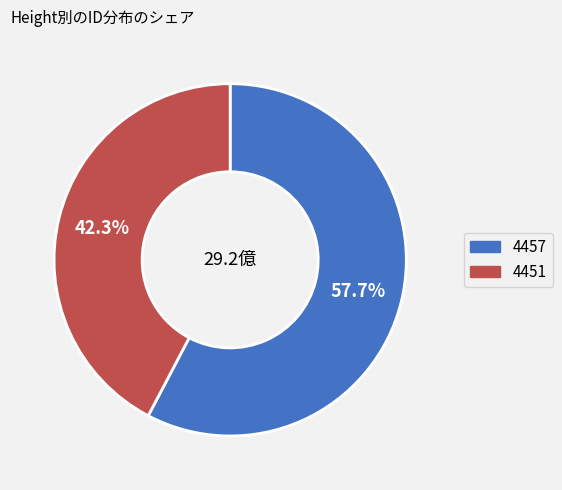

Is the sum of 4457 and 4451 greater than half?

Yes